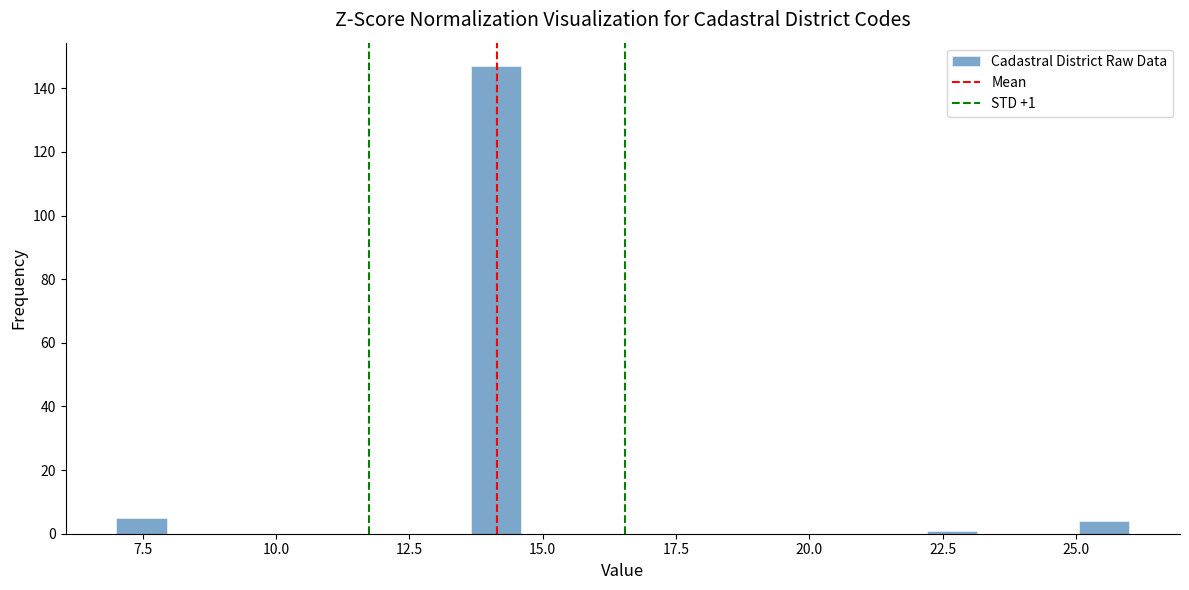

Around what value on the x-axis is the tallest bar? Give the approximate position of its centre, as read against the axis.

14.0